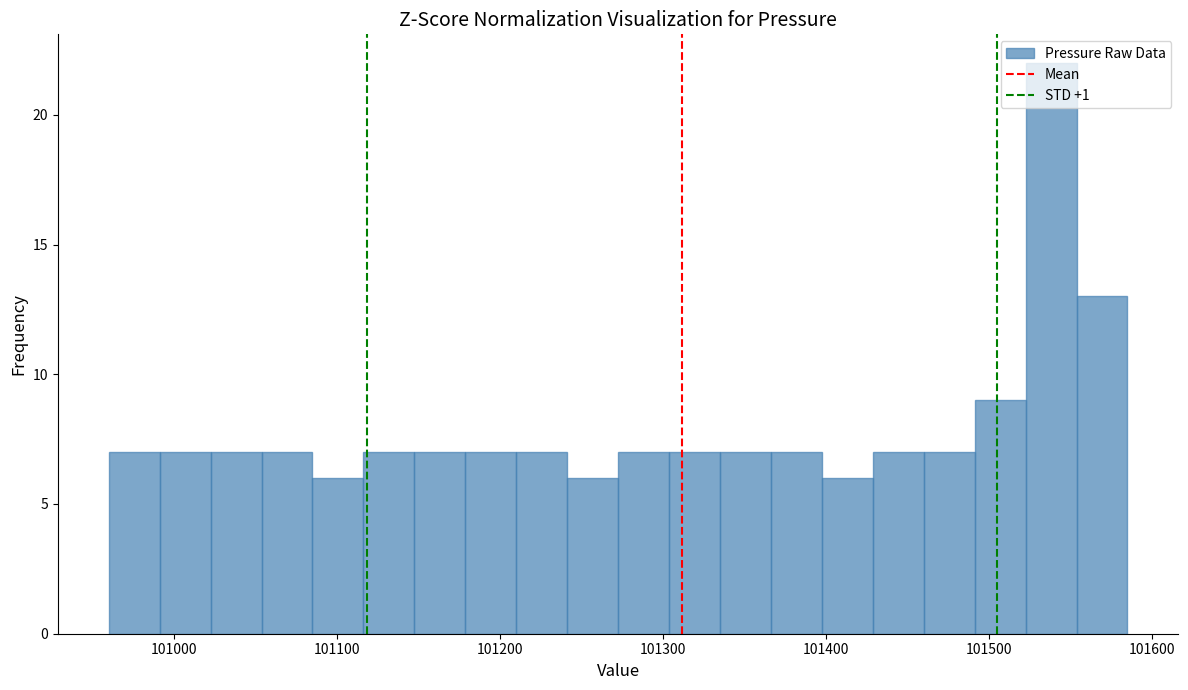

Read against the x-axis, roughly where is the centre of the tallest bar?

101540